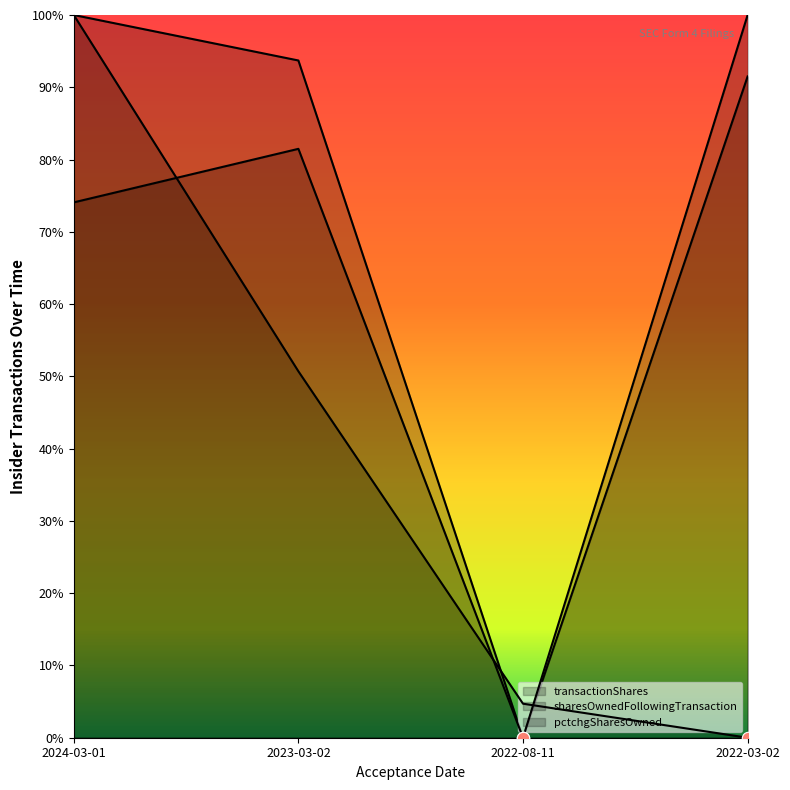

Is the value of sharesOwnedFollowingTransaction at 2022-08-11 greater than the value of transactionShares at 2022-08-11?

Yes